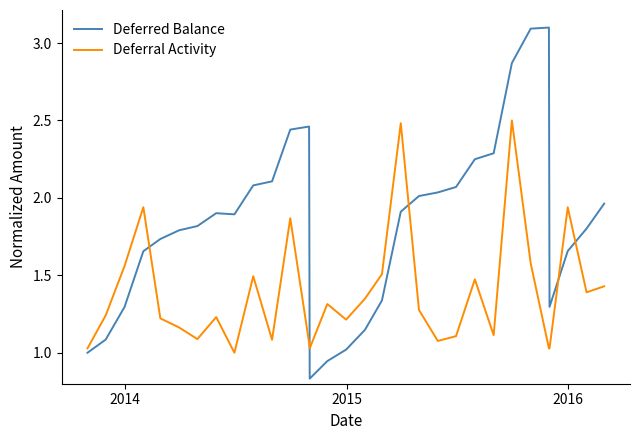

What is the greatest value displayed?

3.1